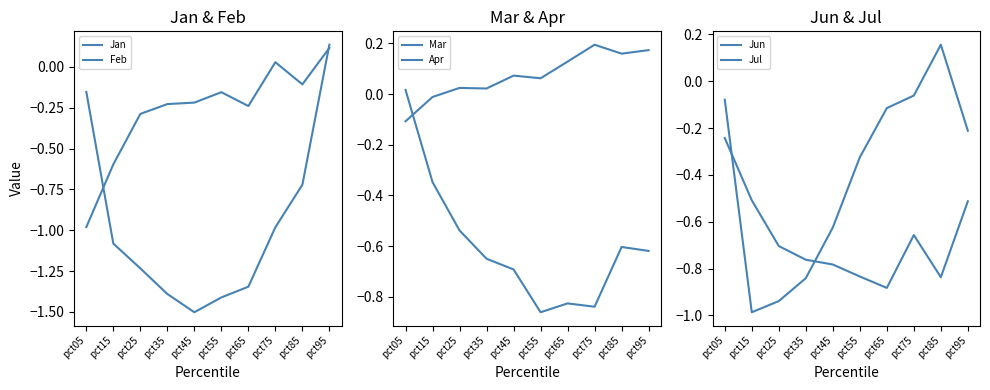

At which category is the sum across all series the highest?

pct95